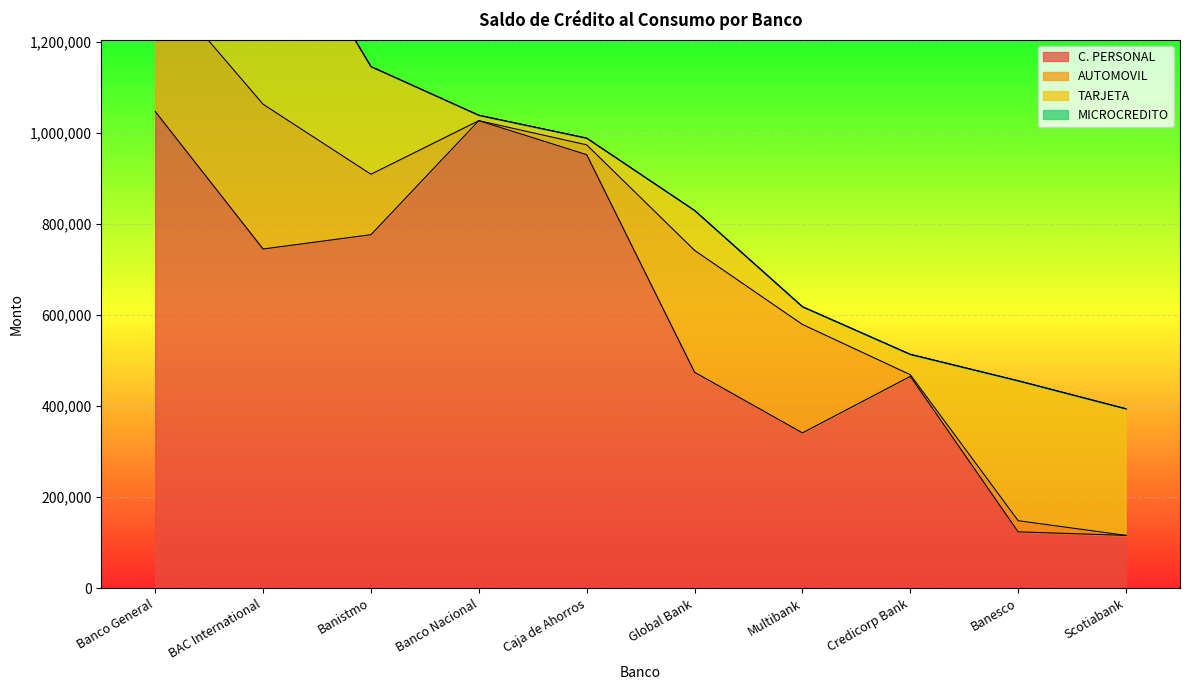

The C. PERSONAL series shows 465107.6 at Credicorp Bank. True or false?

True